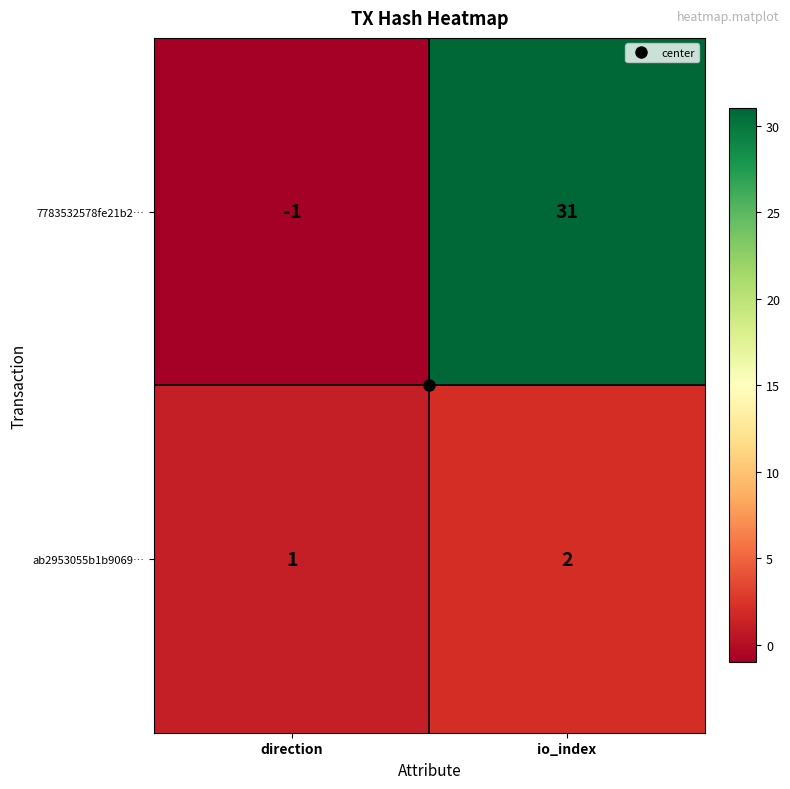

Which label corresponds to the smallest value in the chart?

direction